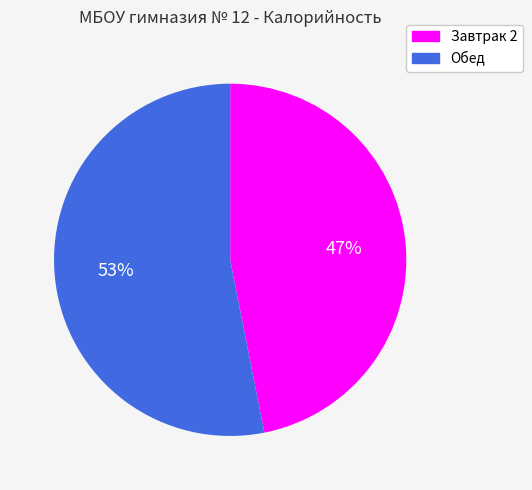

What percentage is the Обед slice, to the nearest percent?

53%